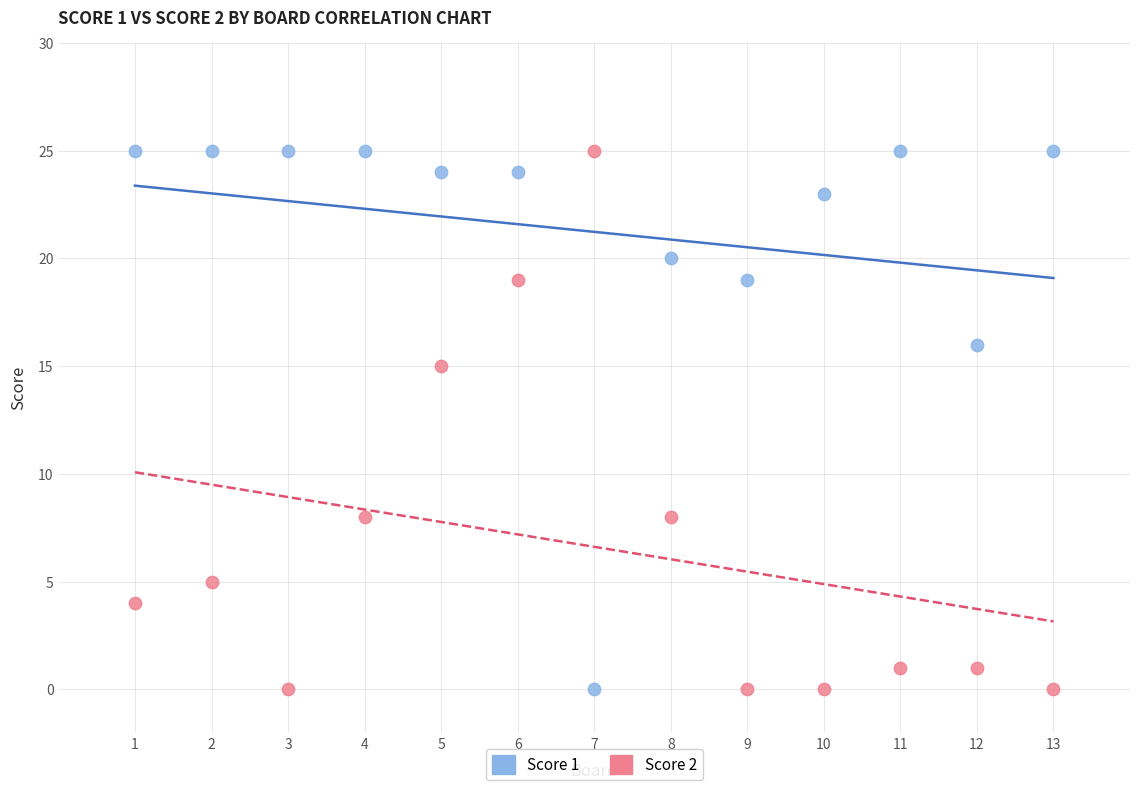

What is the X range (max minus min) for the scatter plot?

12